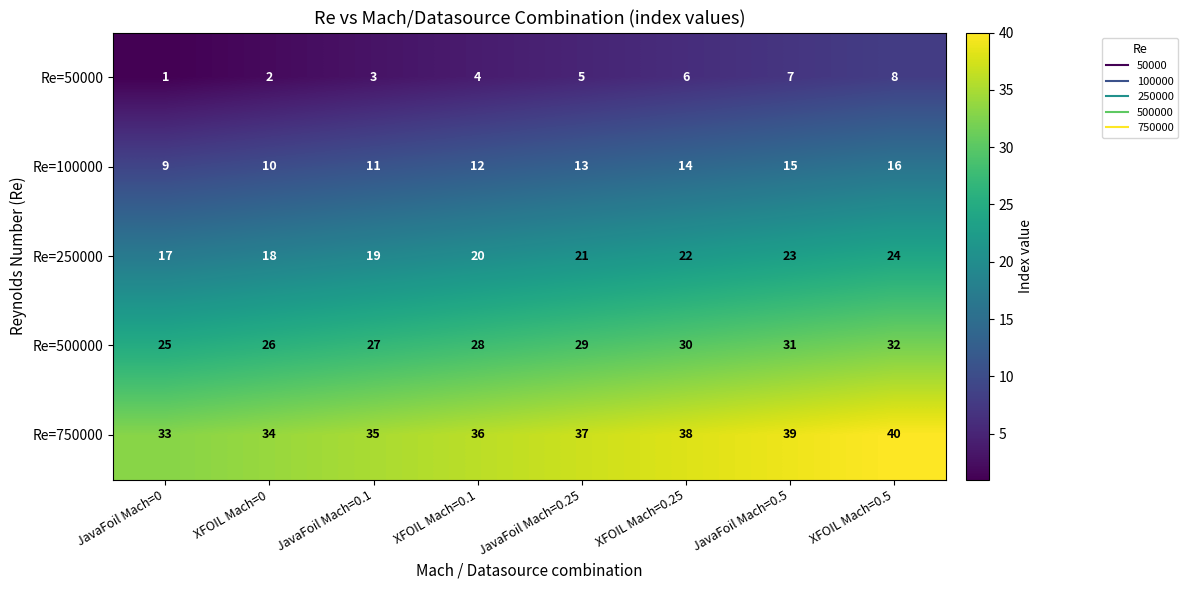

At which category is the sum across all series the highest?

XFOIL Mach=0.5